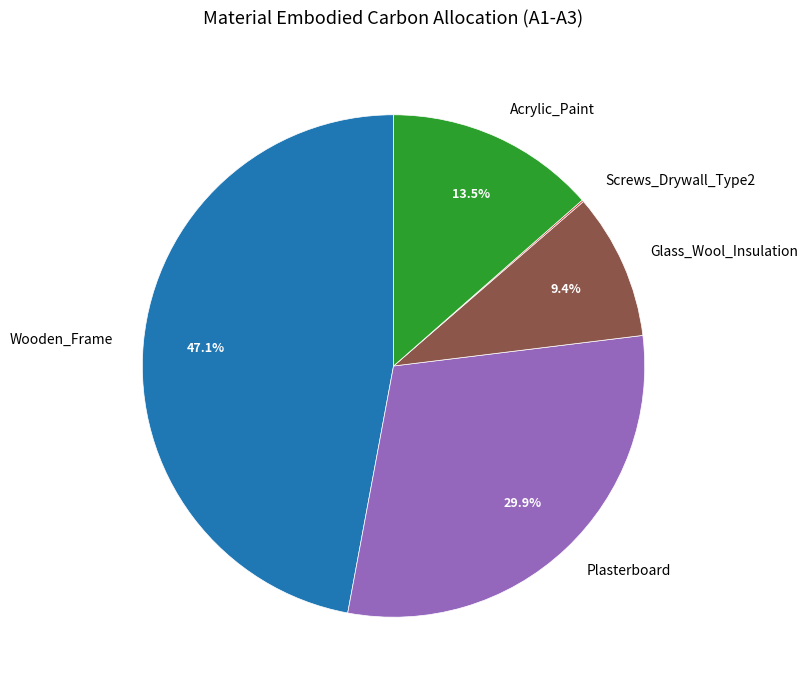

What is the largest slice in the pie chart?

Wooden_Frame